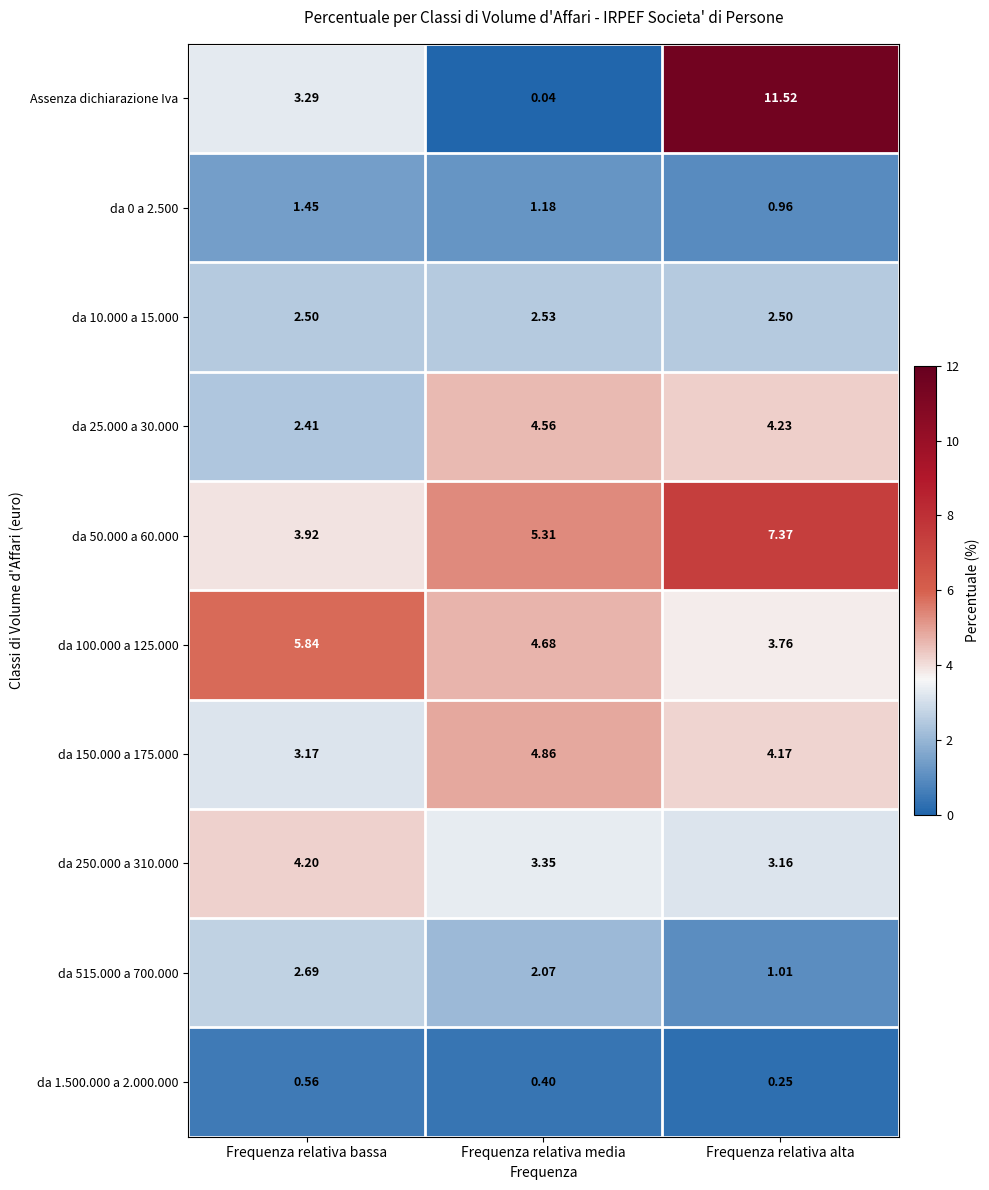

Which label corresponds to the smallest value in the chart?

Frequenza relativa media